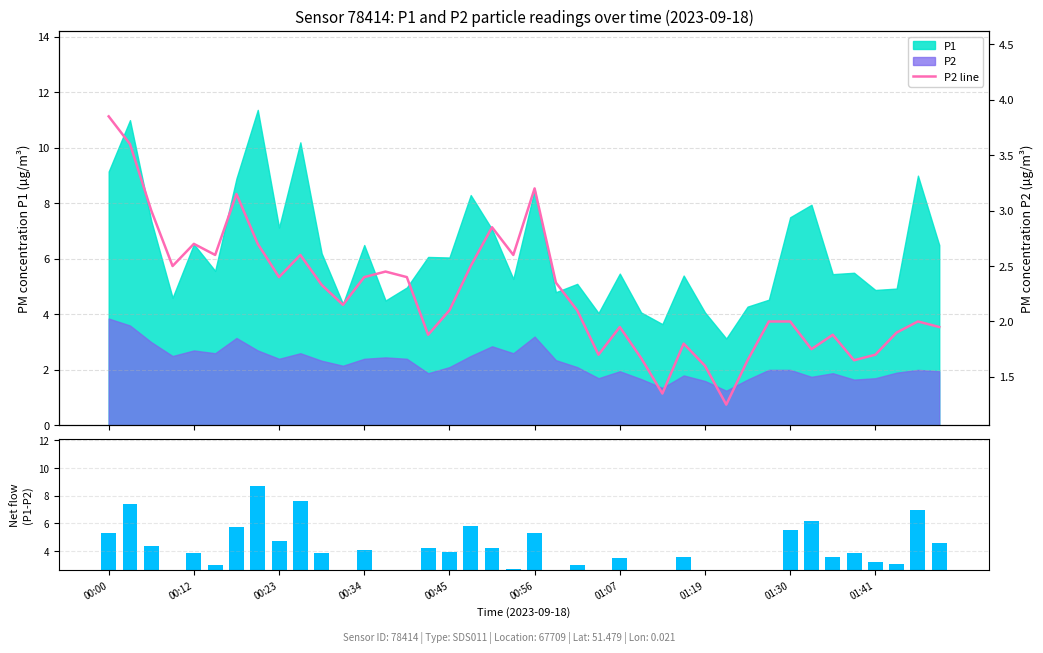

Count the number of data series in this chart.

2